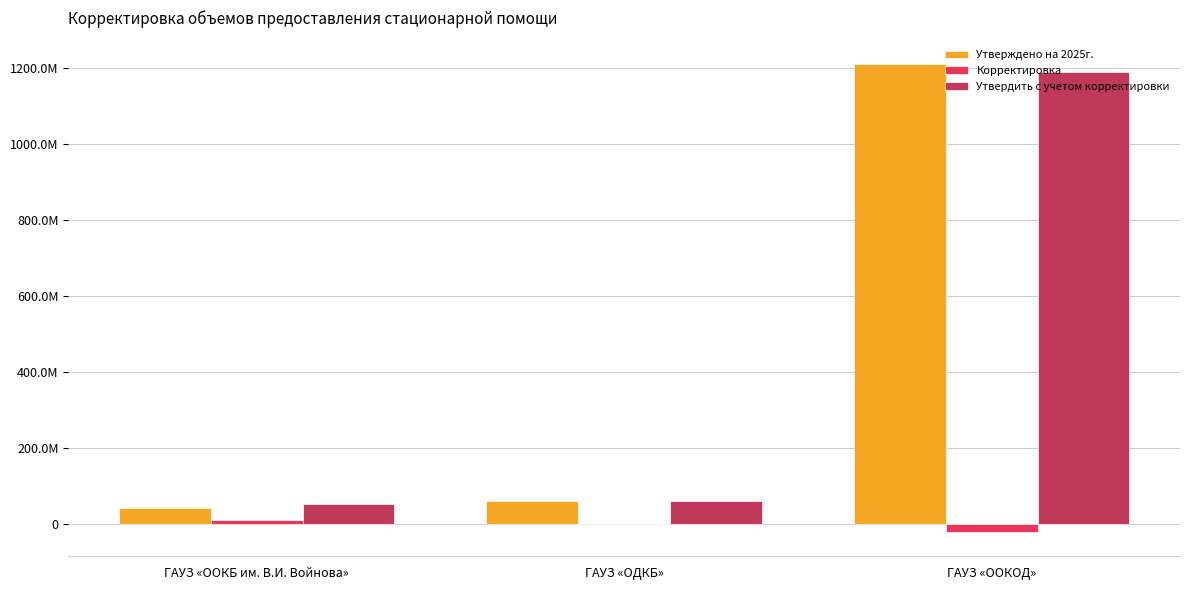

Is the value of Корректировка at ГАУЗ «ОДКБ» greater than the value of Утверждено на 2025г. at ГАУЗ «ООКБ им. В.И. Войнова»?

No